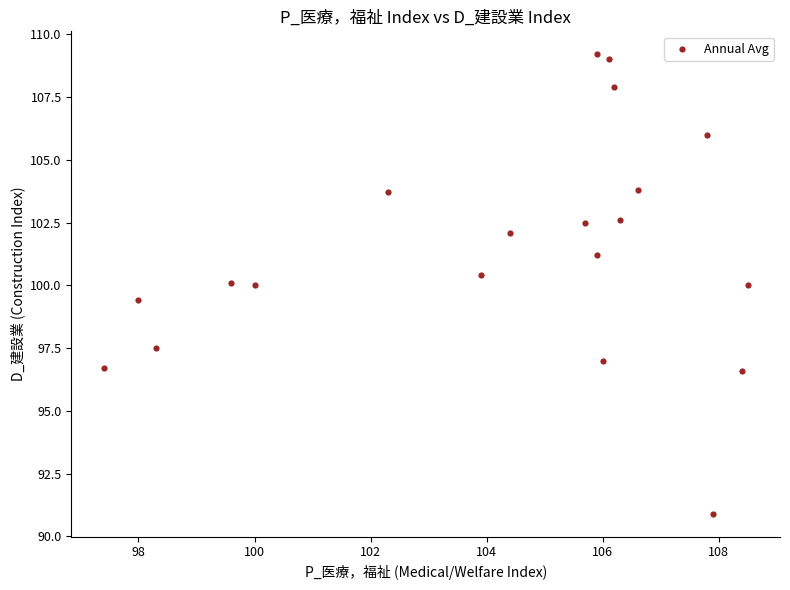

What is the range of Y values (max minus min)?

18.3